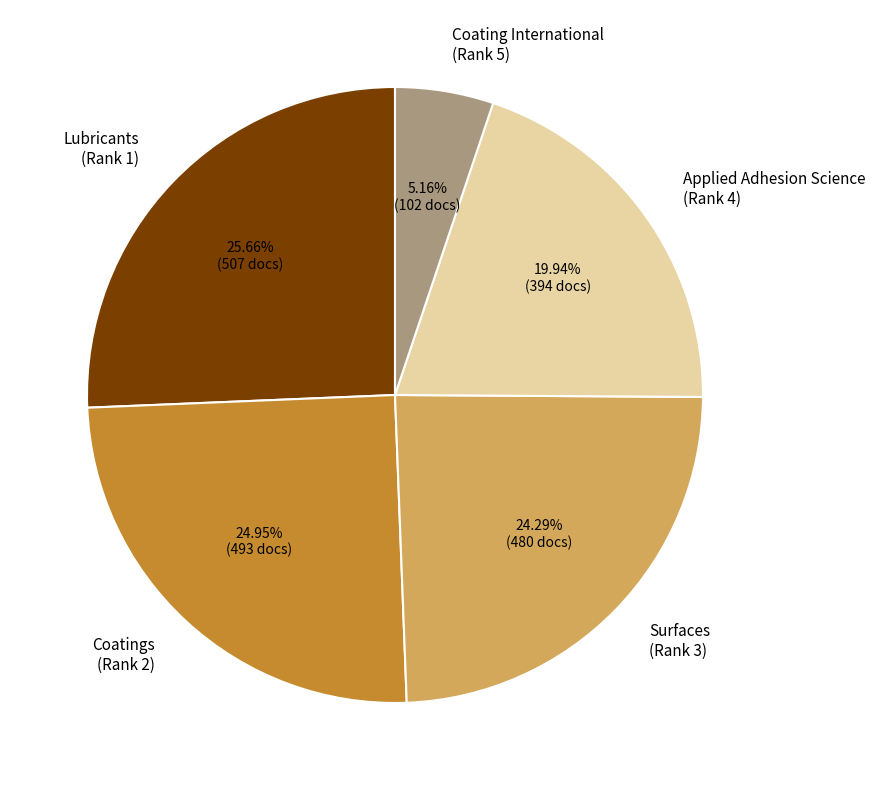

What is the smallest slice in the pie chart?

Coating International (Rank 5)